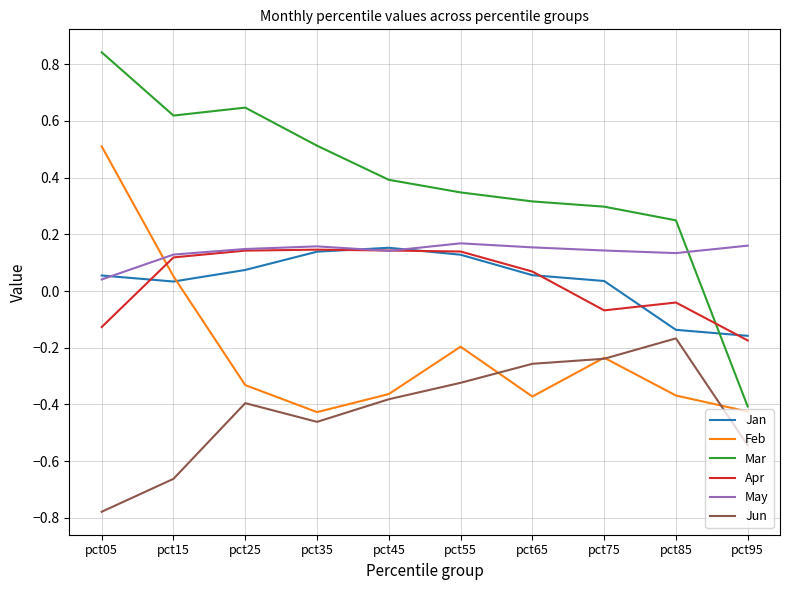

Which series has the largest range (max minus min)?

Mar